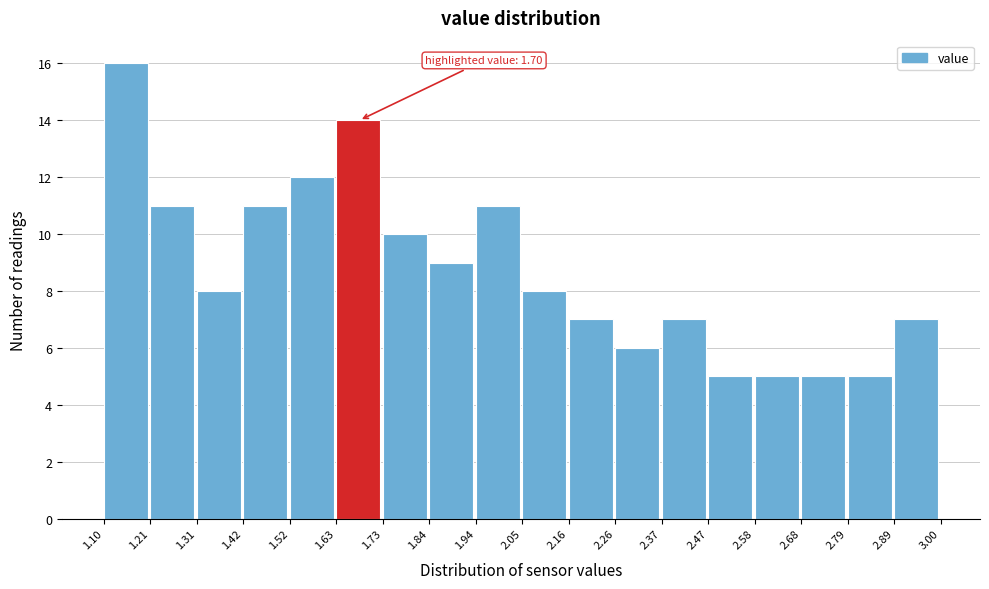

Over which range of the x-axis is the bar tallest?

1.10 to 1.21